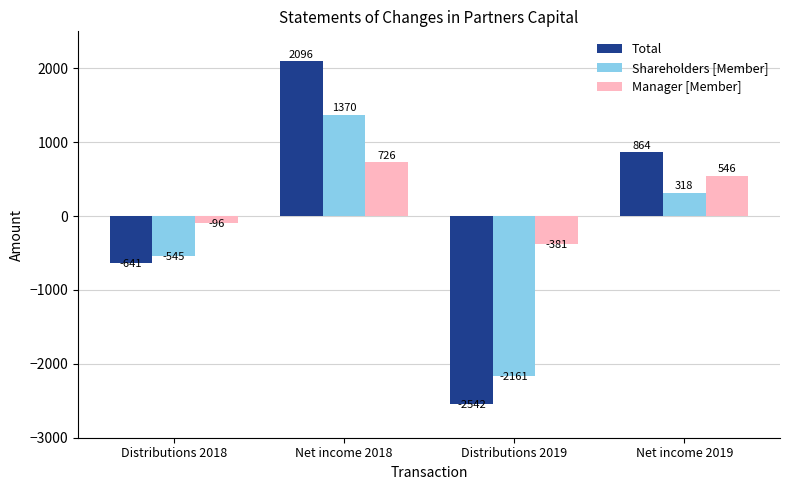

How many bars are there in total?

12